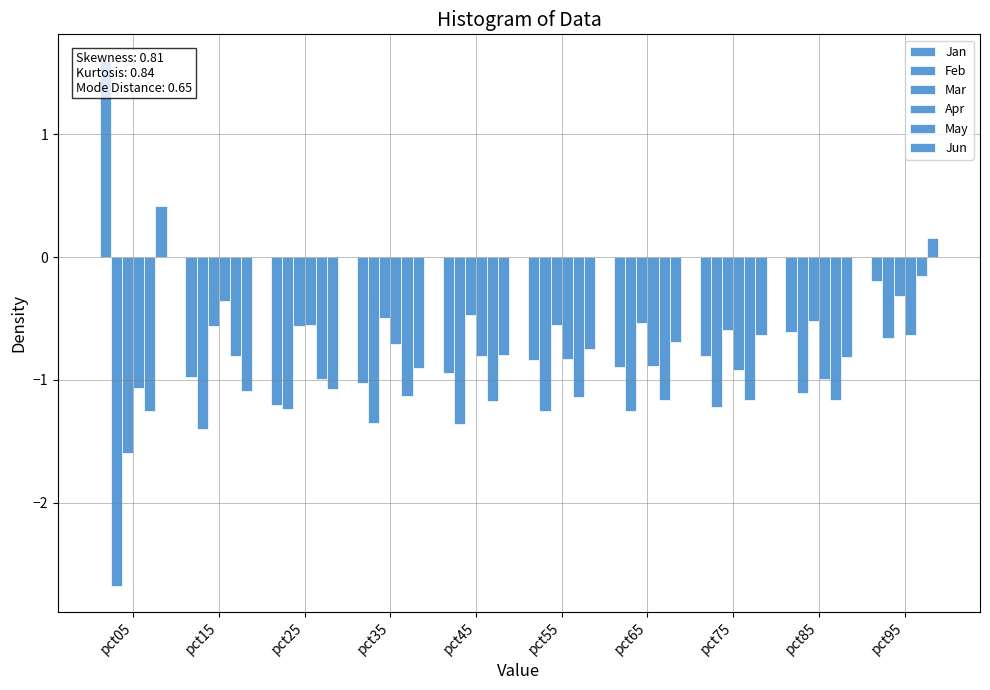

At how many categories does at least one series exceed -2?

10